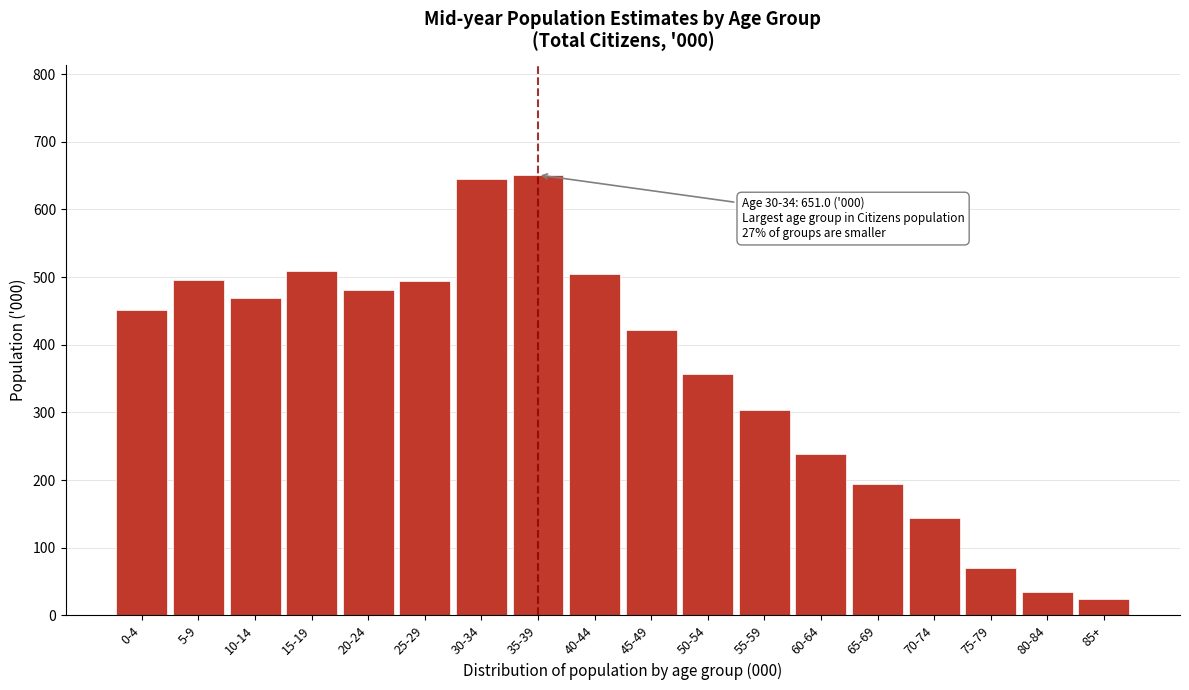

What is the label of the 11th bar from the left?

50-54